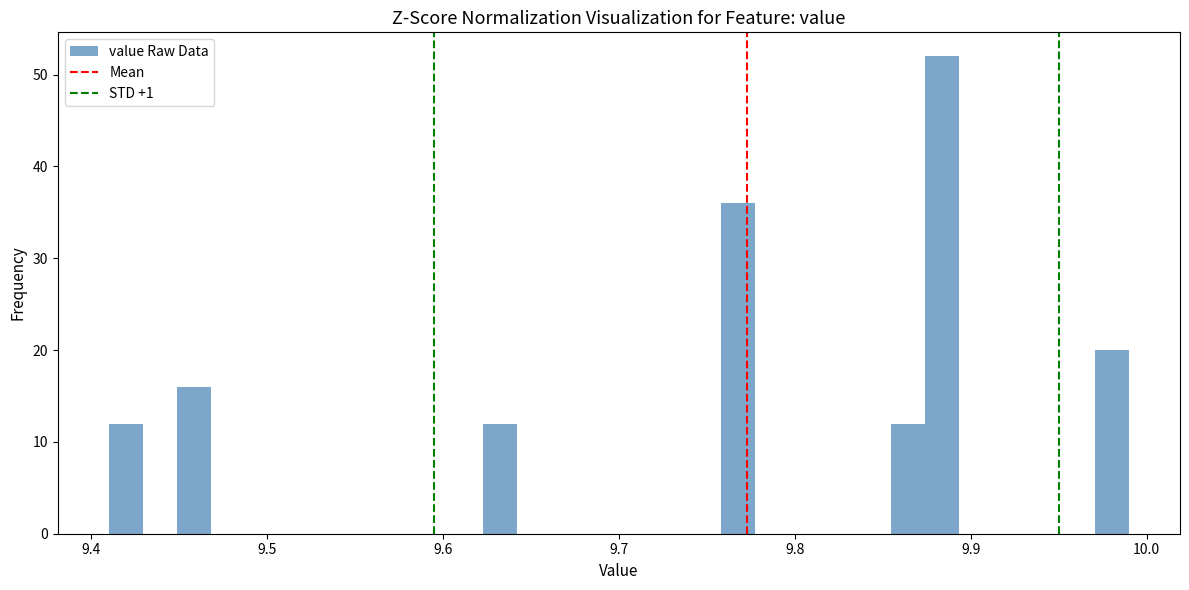

Around what value on the x-axis is the tallest bar? Give the approximate position of its centre, as read against the axis.

9.88